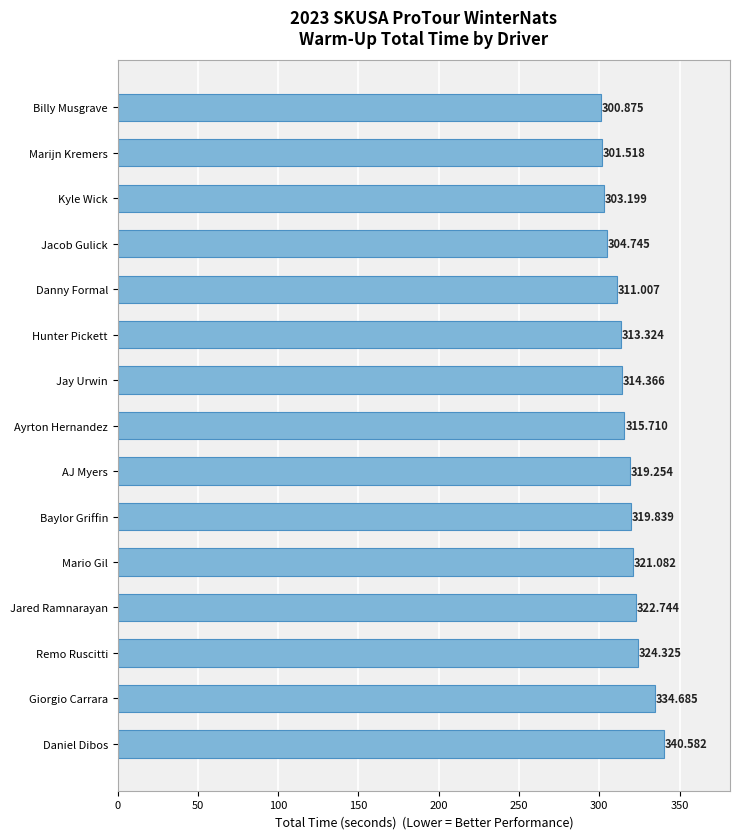

Which has a higher value, AJ Myers or Mario Gil?

Mario Gil